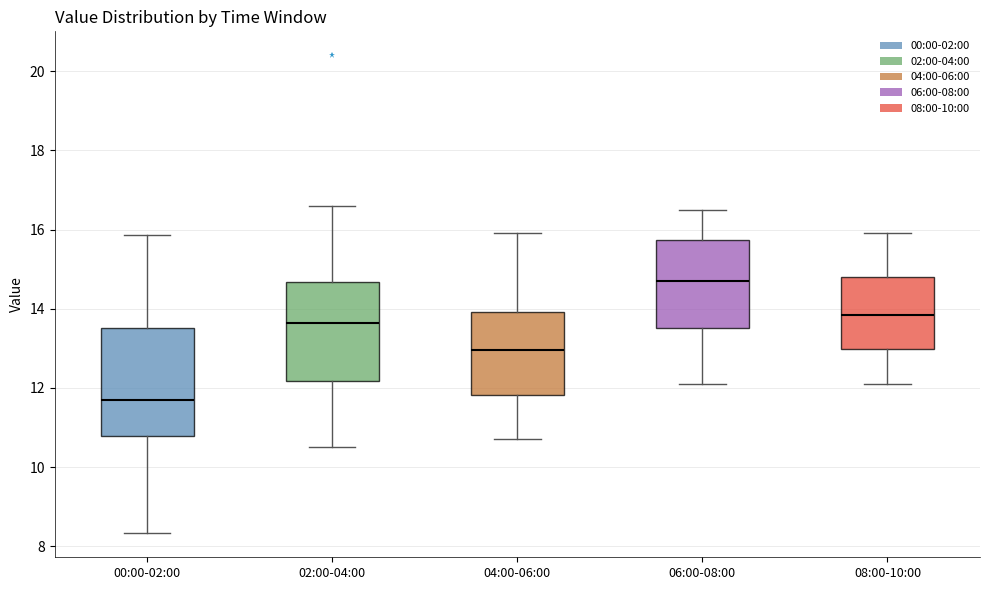

Reading left to right, read every box against the y-axis: the position of its median line, the range the box covers, and the ends of its whiskers. The values are not printed on the chart, so give them approximately, as read against the axis.

00:00-02:00: median 11.8, box 10.8 to 13.6, whiskers 8.4 to 15.8
02:00-04:00: median 13.6, box 12.2 to 14.6, whiskers 10.6 to 16.6
04:00-06:00: median 13.0, box 11.8 to 14.0, whiskers 10.8 to 16.0
06:00-08:00: median 14.8, box 13.6 to 15.8, whiskers 12.2 to 16.6
08:00-10:00: median 13.8, box 13.0 to 14.8, whiskers 12.2 to 16.0